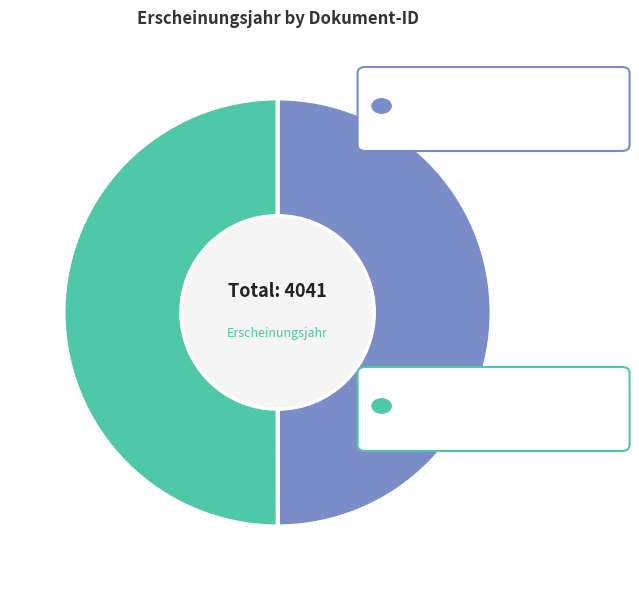

To the nearest percent, what is the average slice percentage?

50%